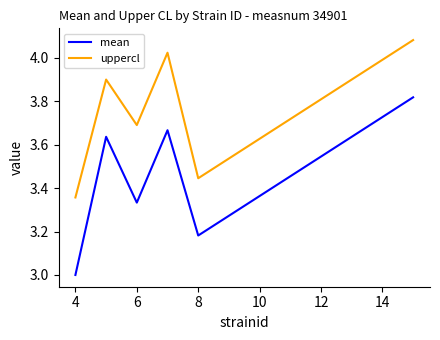

True or false: uppercl and mean cross at least once.

False